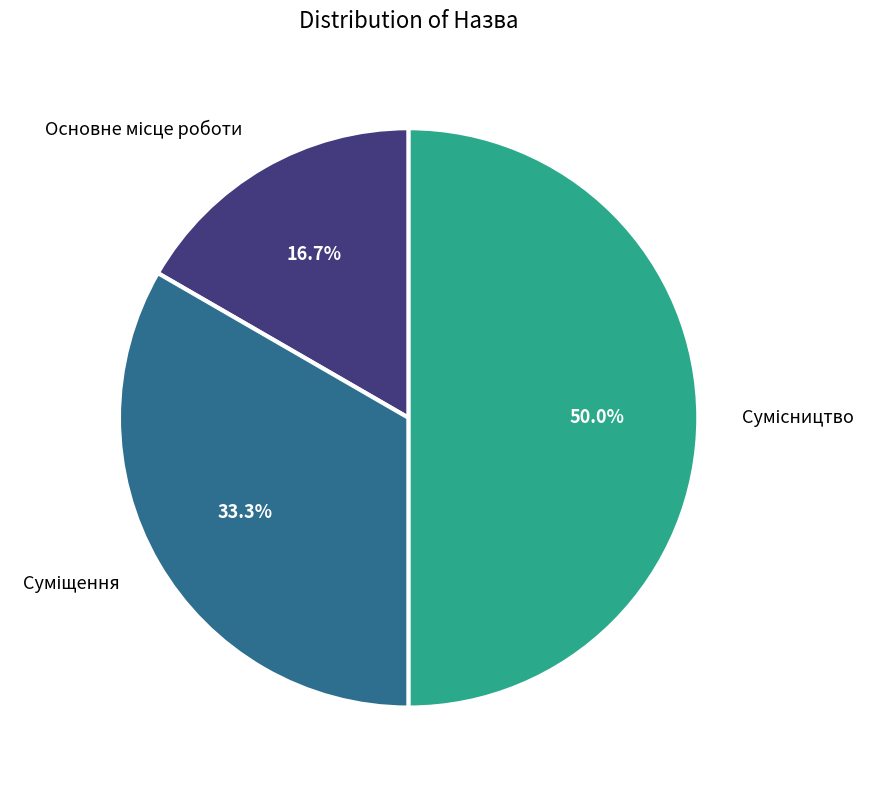

Rank the categories by value from highest to lowest.

Сумісництво, Суміщення, Основне місце роботи